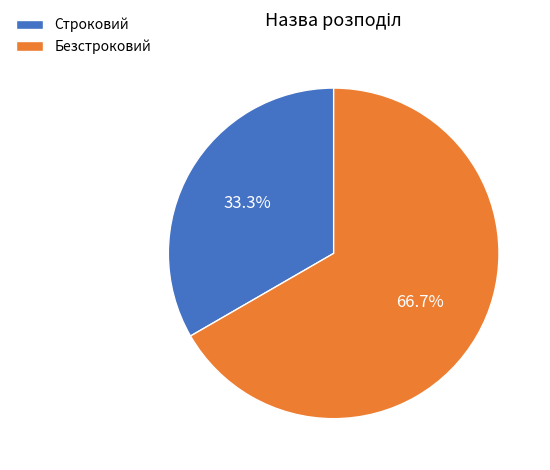

How many segments does this pie chart have?

2